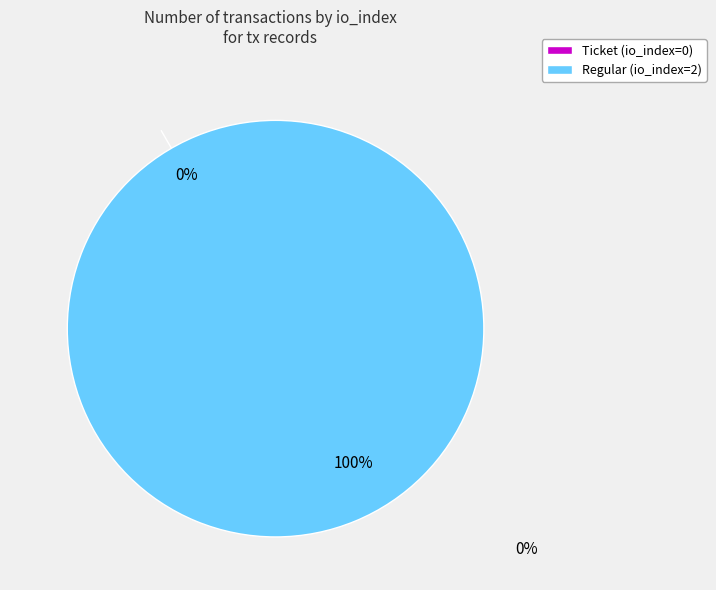

Combined, do Ticket (io_index=0) and Regular (io_index=2) account for over 50%?

Yes